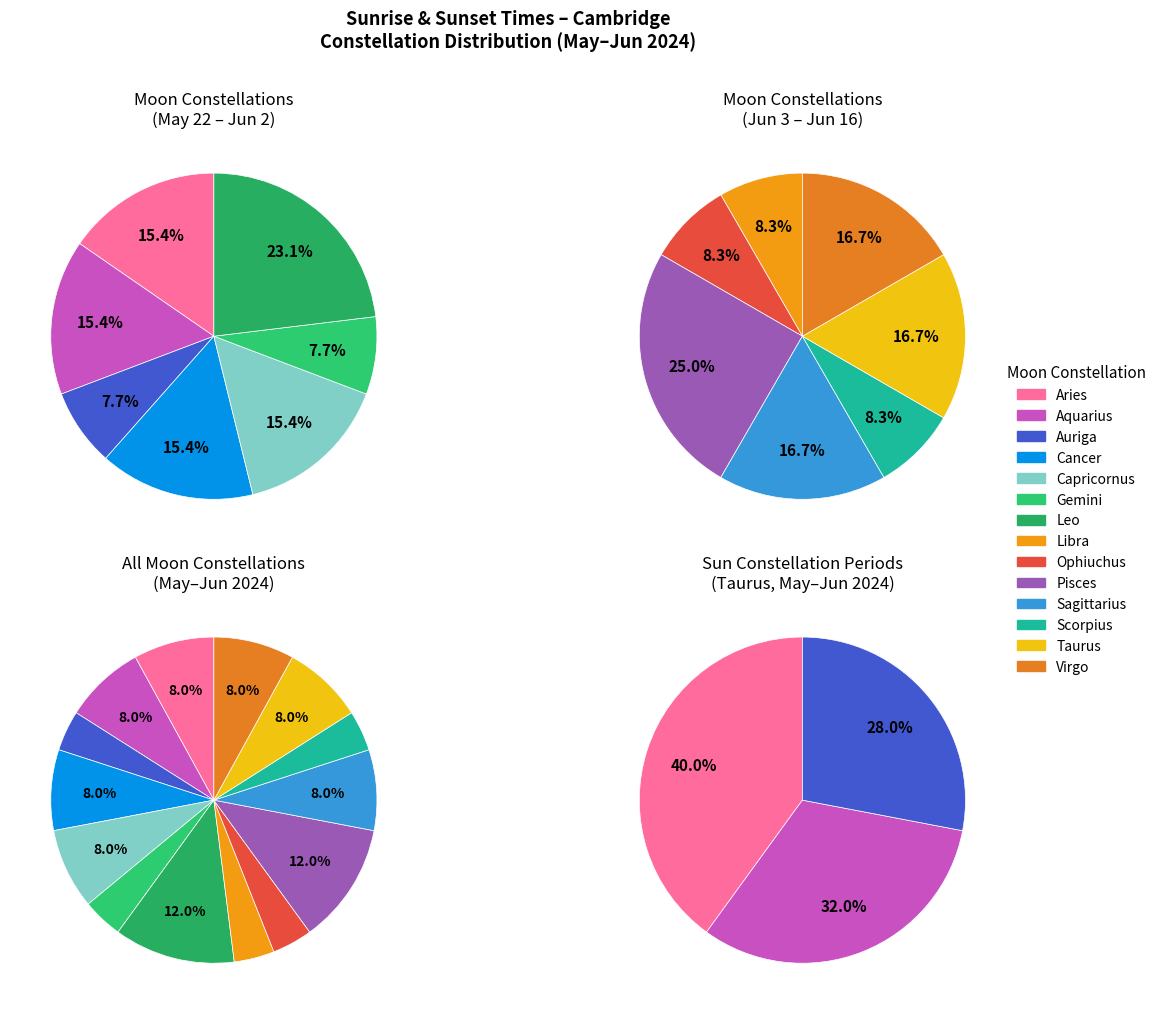

To the nearest percent, what portion does Leo represent?

12%